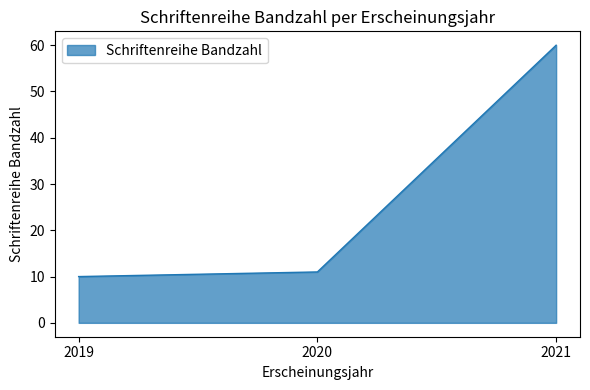

What is the difference between the values at 2021 and 2019?

50